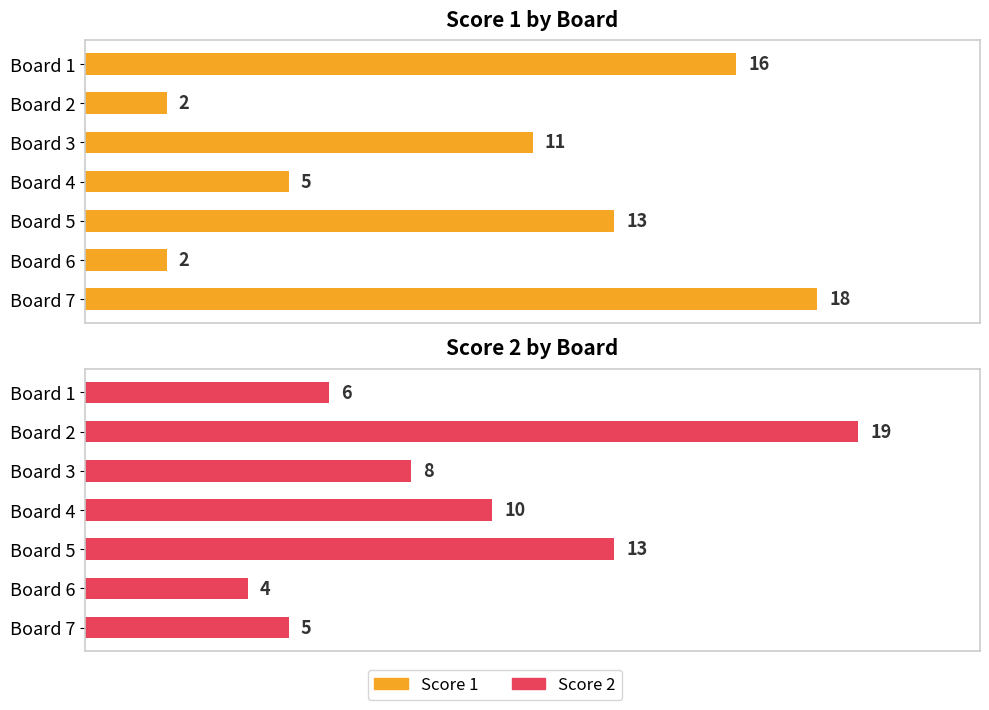

What is the average value of the Score 1 series?

10